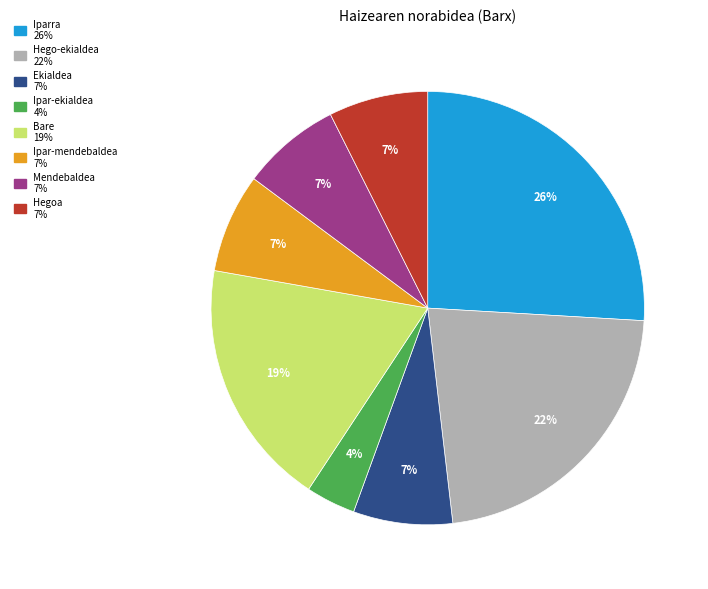

Between Bare and Ipar-mendebaldea, which is larger?

Bare